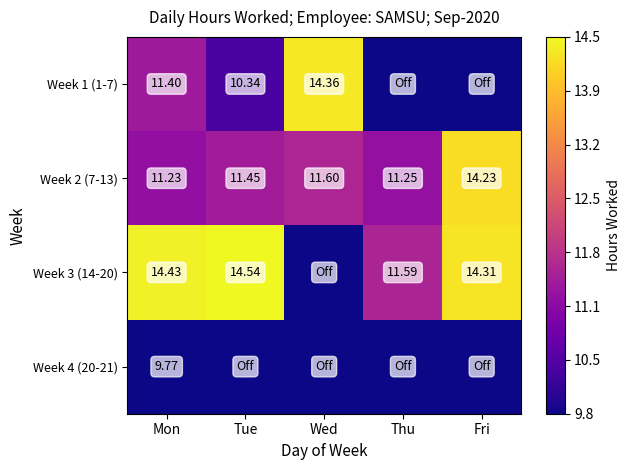

How many categories are shown in the chart?

5